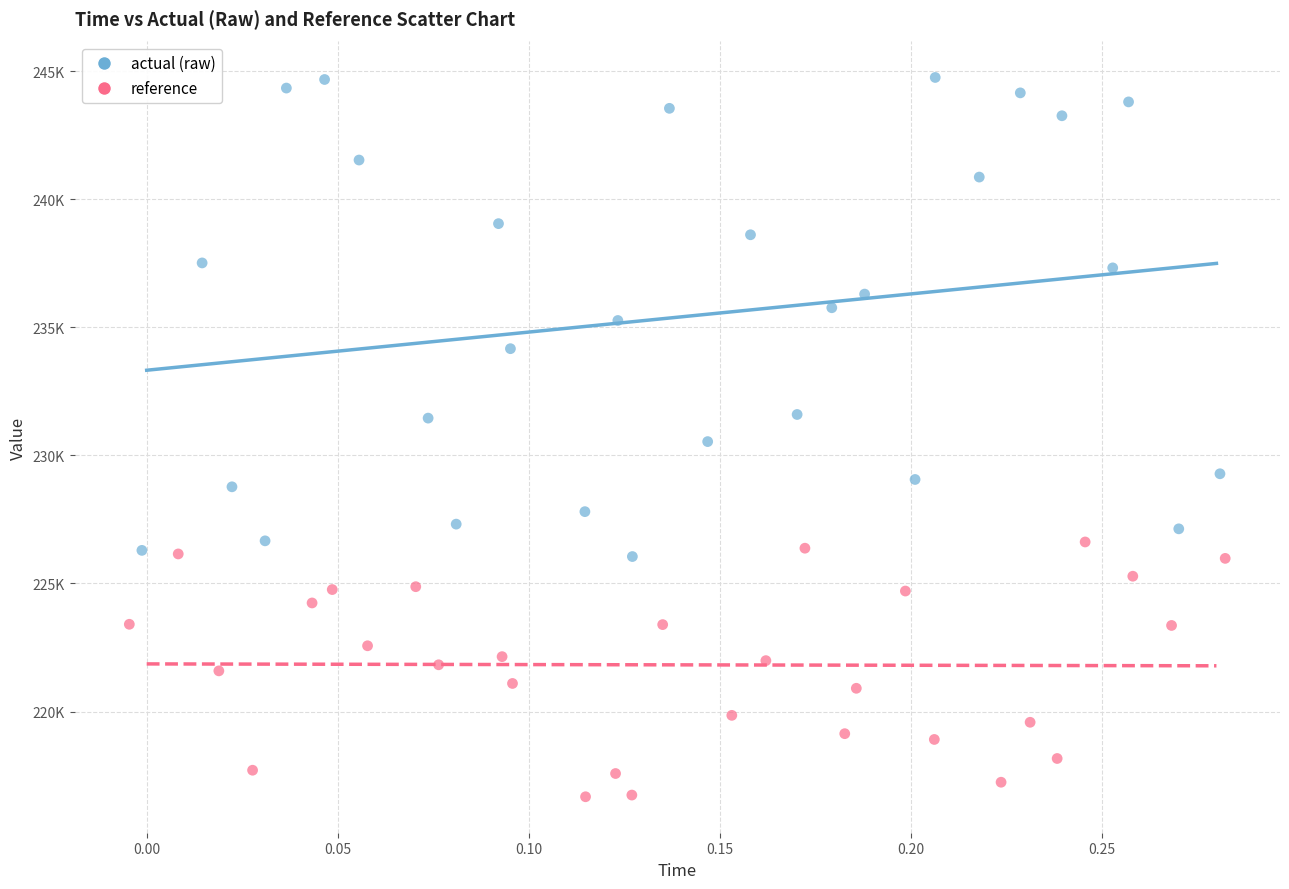

What are all the series names shown in the legend?

actual (raw), reference